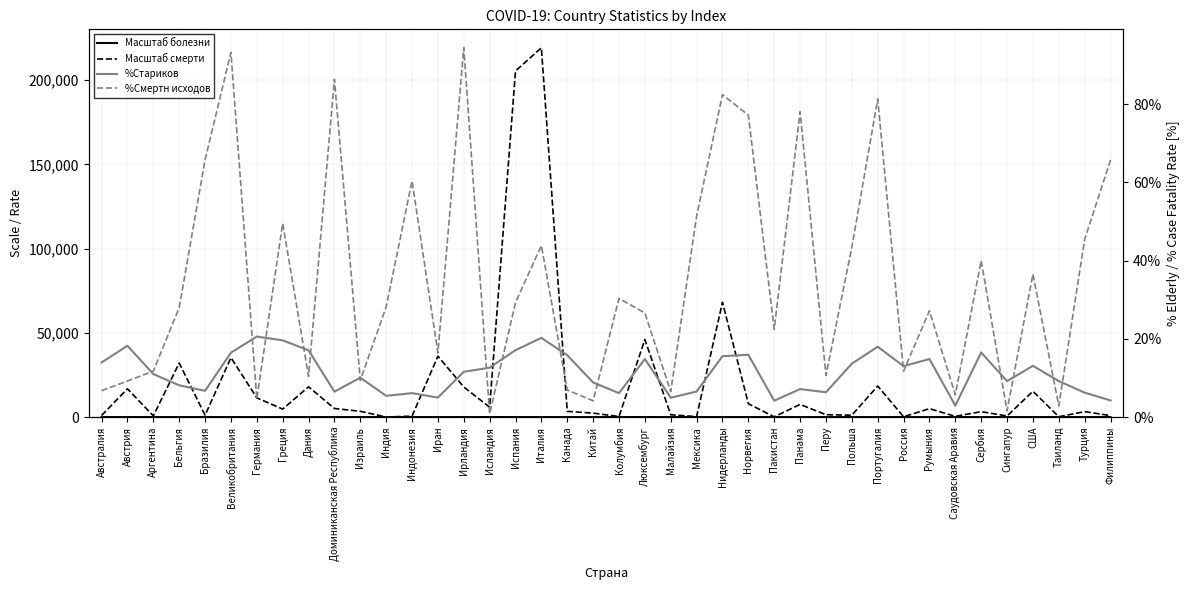

What is the label of the 25th point from the left?

Нидерланды